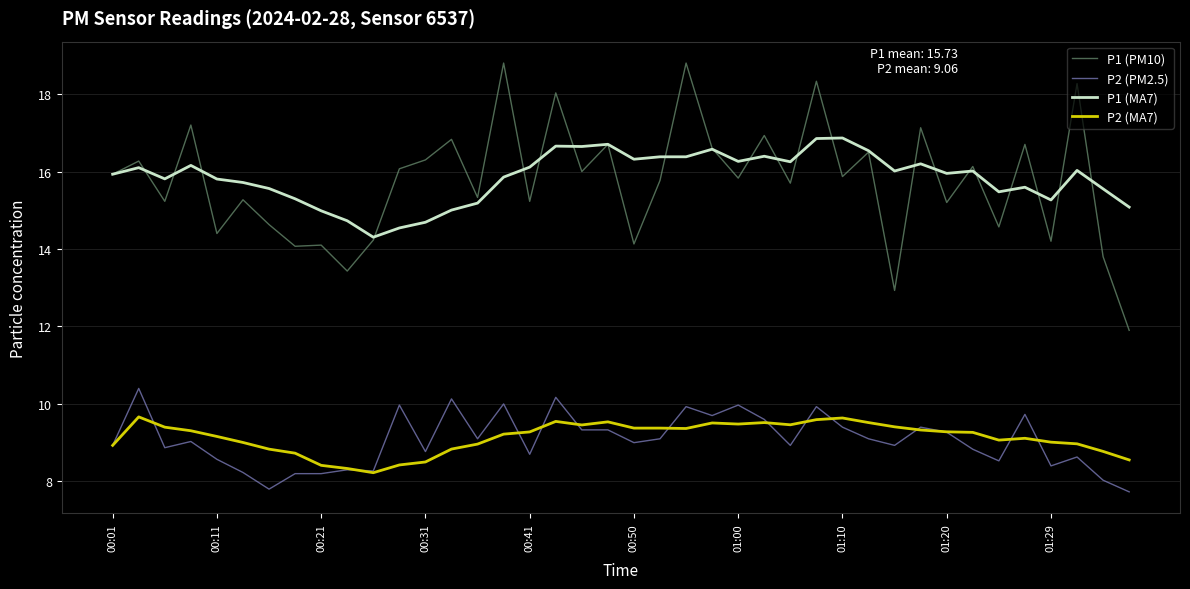

Which series has the widest spread of values?

P1 (PM10)